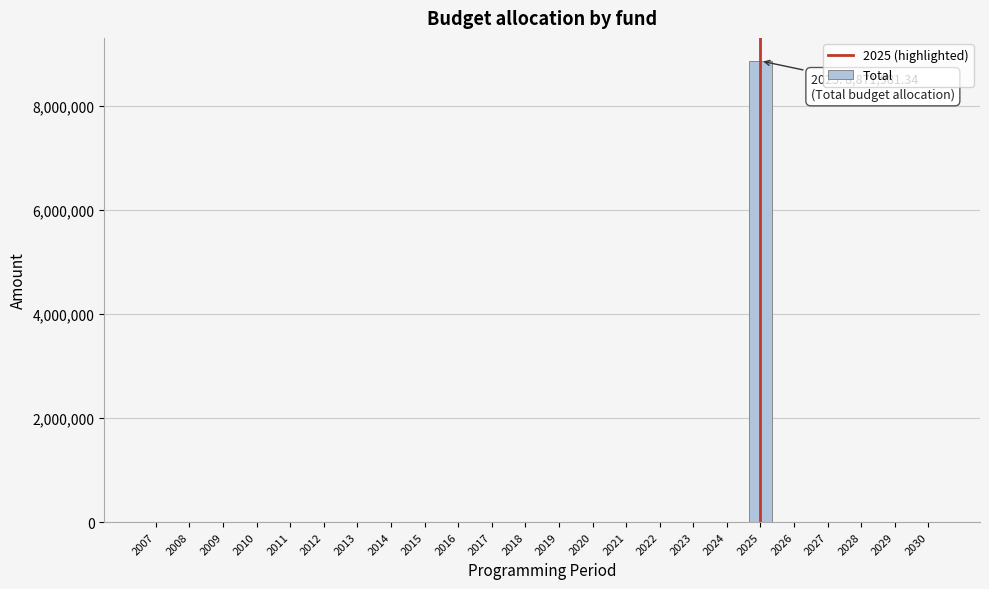

Reading left to right, list all the values displayed in this chart.

2007=0.0	2008=0.0	2009=0.0	2010=0.0	2011=0.0	2012=0.0	2013=0.0	2014=0.0	2015=0.0	2016=0.0	2017=0.0	2018=0.0	2019=0.0	2020=0.0	2021=0.0	2022=0.0	2023=0.0	2024=0.0	2025=8871981.3	2026=0.0	2027=0.0	2028=0.0	2029=0.0	2030=0.0